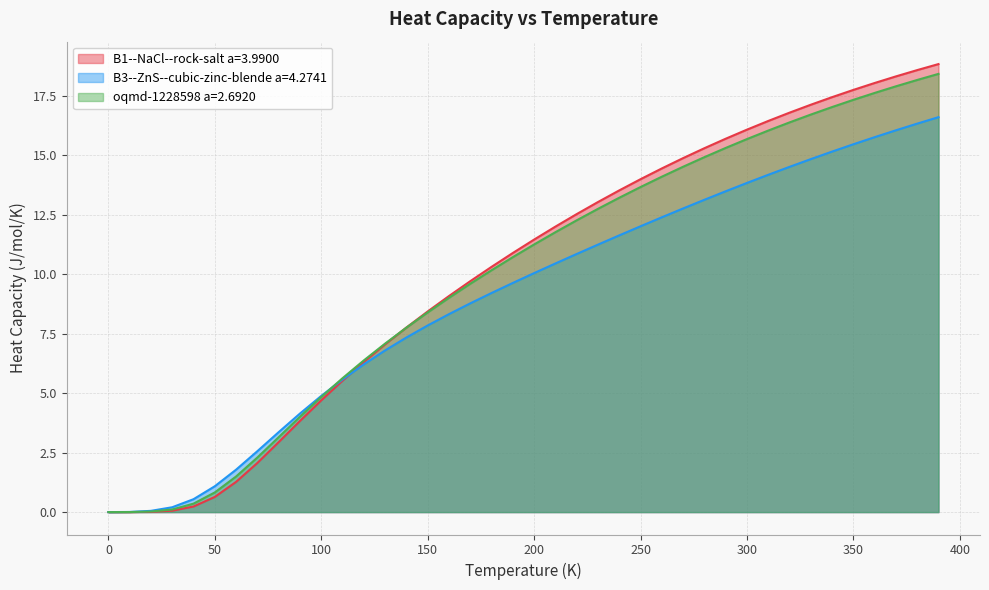

List the series in order of their peak value, lowest first.

B3--ZnS--cubic-zinc-blende a=4.2741, oqmd-1228598 a=2.6920, B1--NaCl--rock-salt a=3.9900